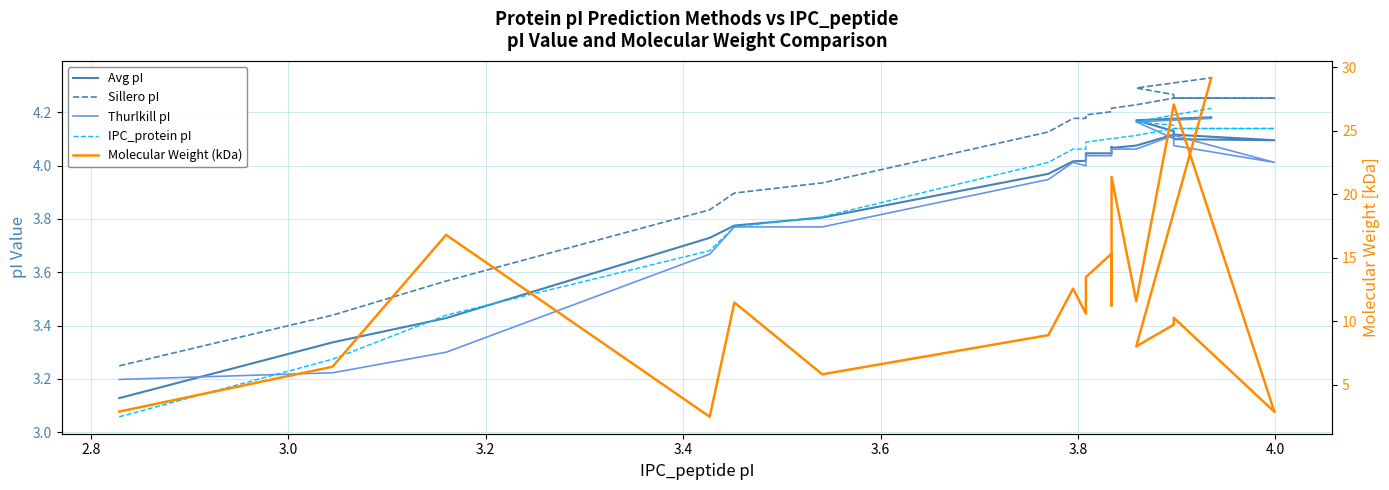

In Thurlkill pI, how many points are higher than both neighbors (excluding endpoints)?

2